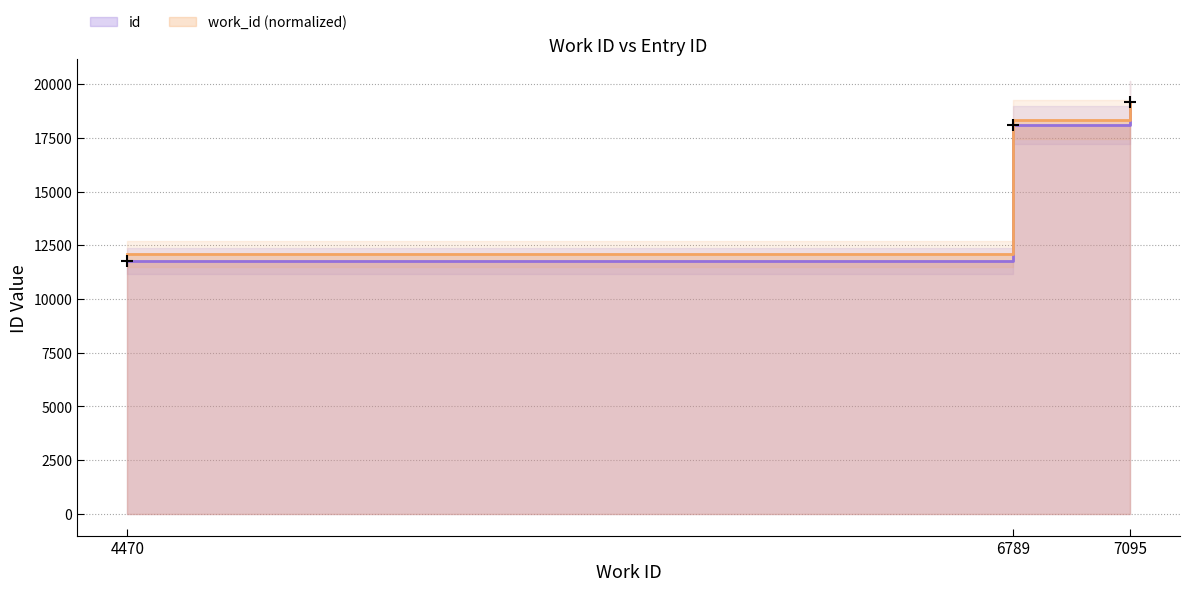

Where is the data nearest to the value 15471?

6789